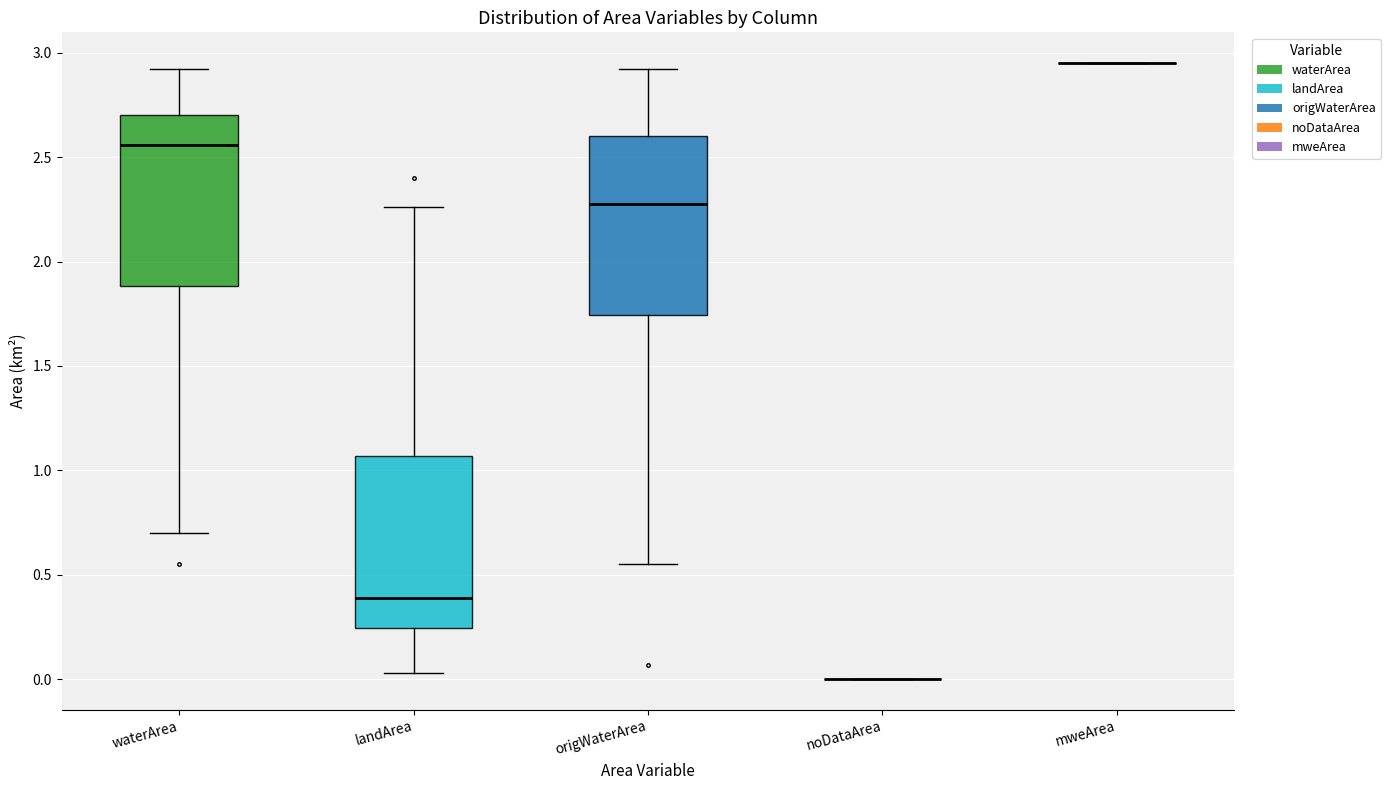

Reading left to right, read every box against the y-axis: the position of its median line, the range the box covers, and the ends of its whiskers. The values are not printed on the chart, so give them approximately, as read against the axis.

waterArea: median 2.55, box 1.90 to 2.70, whiskers 0.70 to 2.90
landArea: median 0.40, box 0.25 to 1.05, whiskers 0.05 to 2.25
origWaterArea: median 2.30, box 1.75 to 2.60, whiskers 0.55 to 2.90
noDataArea: box collapsed to a line at 0.00, whiskers 0.00 to 0.00
mweArea: box collapsed to a line at 2.95, whiskers 2.95 to 2.95